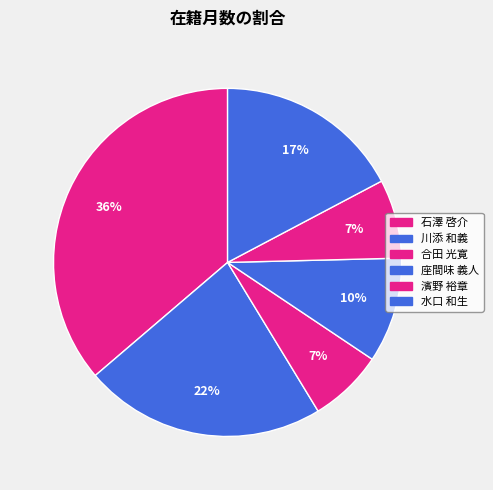

Count the number of slices in the pie.

6